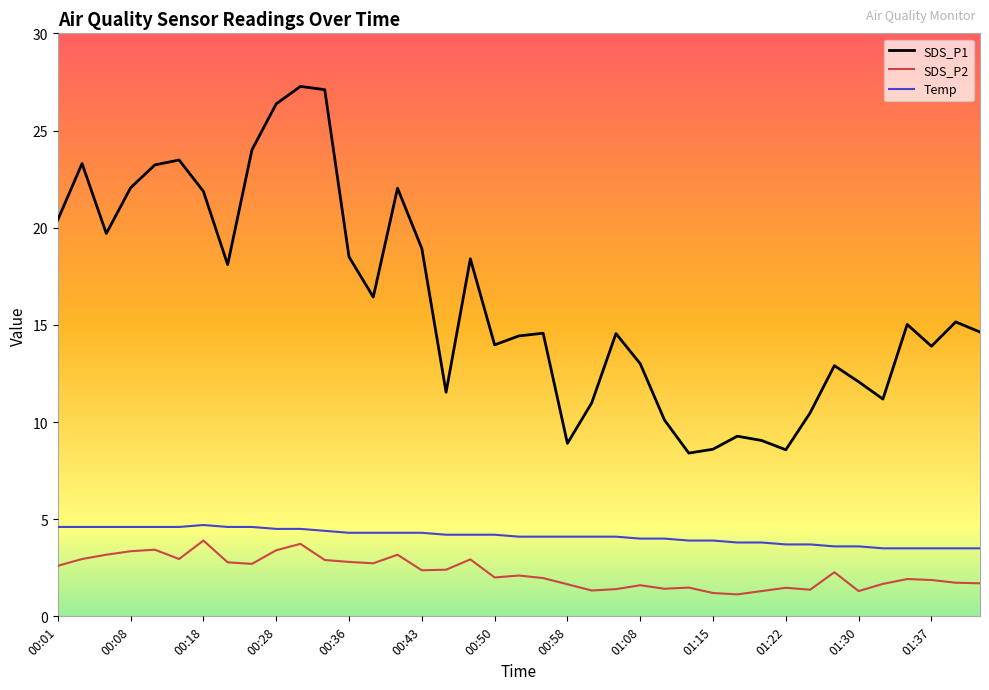

At which category does Temp reach its first local peak?

00:18